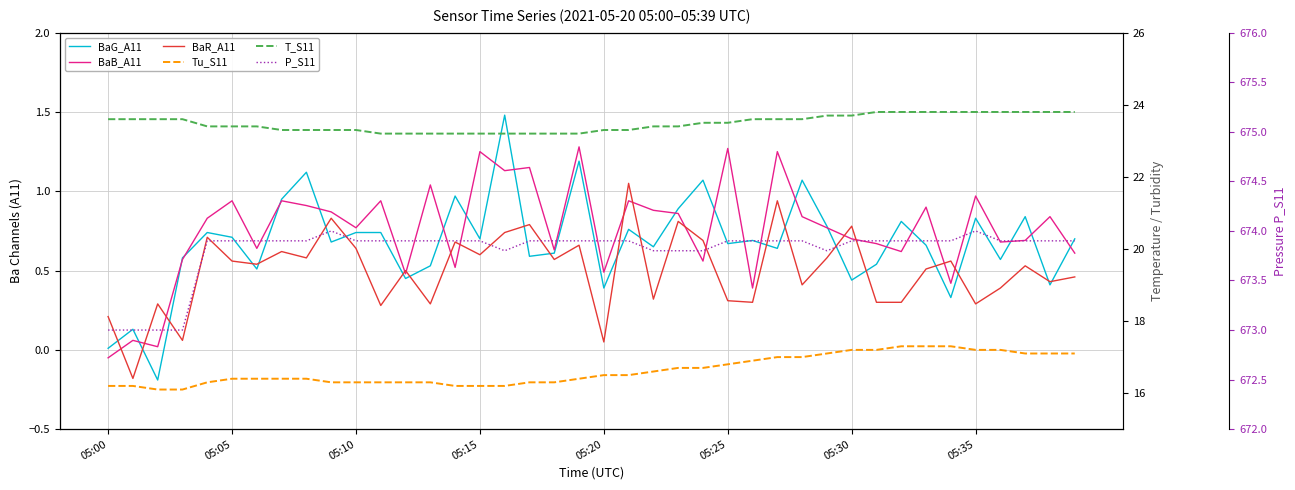

Between which two adjacent categories do BaB_A11 and BaR_A11 first intersect?

05:00 and 05:05